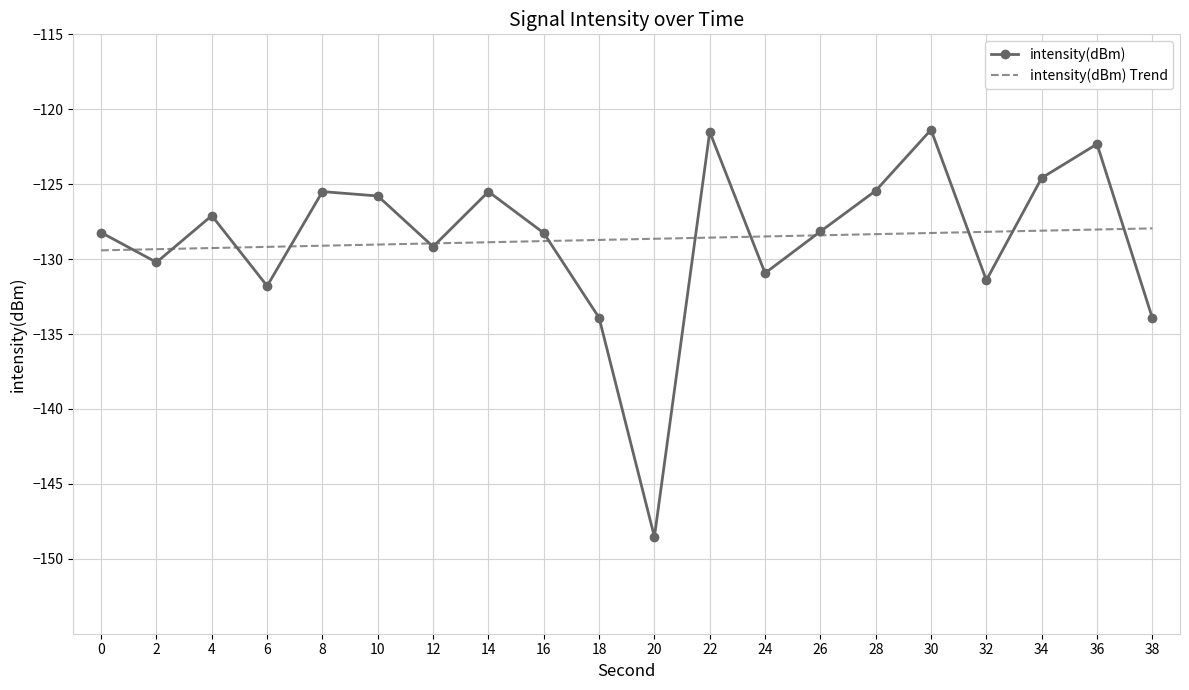

Which series ends up on top after the final intersection of intensity(dBm) and intensity(dBm) Trend?

intensity(dBm) Trend